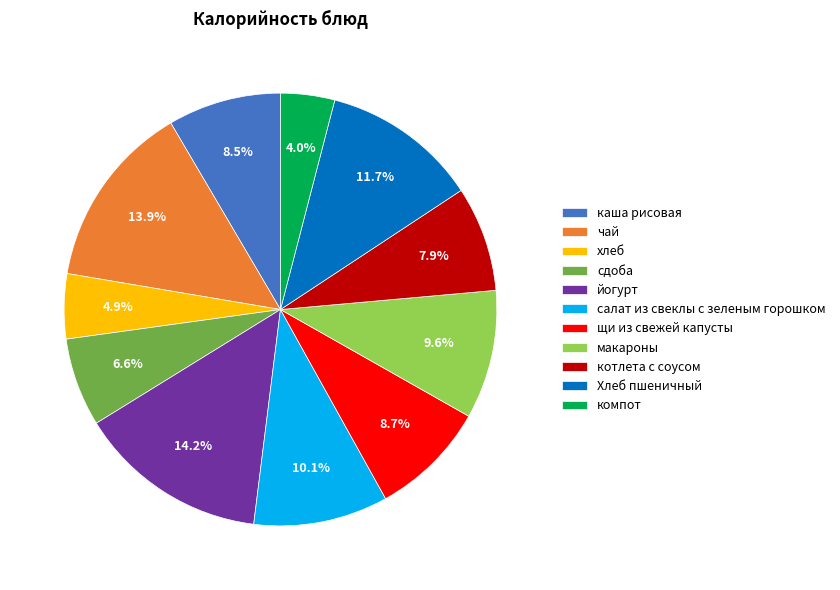

Is there any slice that represents more than half of the pie?

No